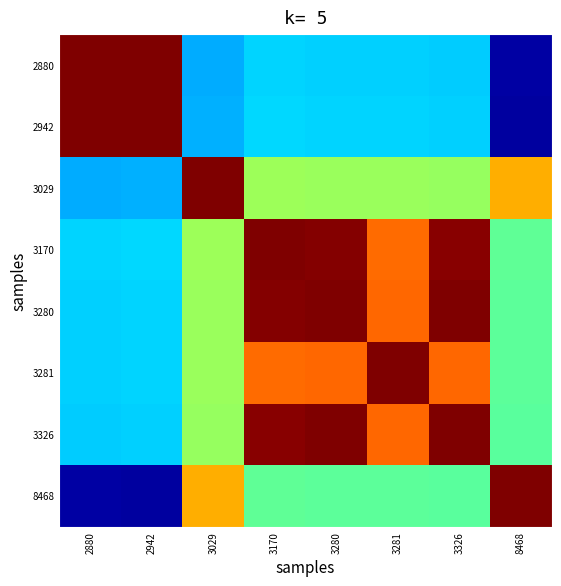

Rank the series by their maximum value, from lowest to highest.

2880, 2942, 3029, 3170, 3280, 3281, 3326, 8468